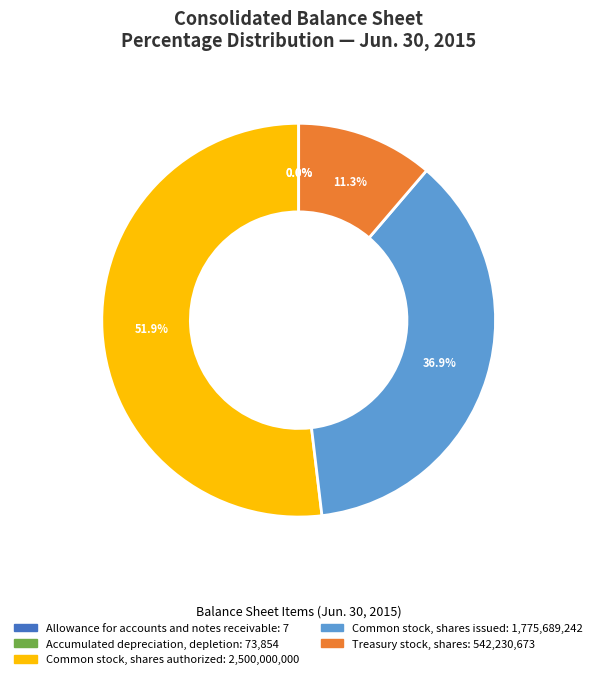

Do Treasury stock, shares and Common stock, shares authorized together represent more than half of the pie?

Yes